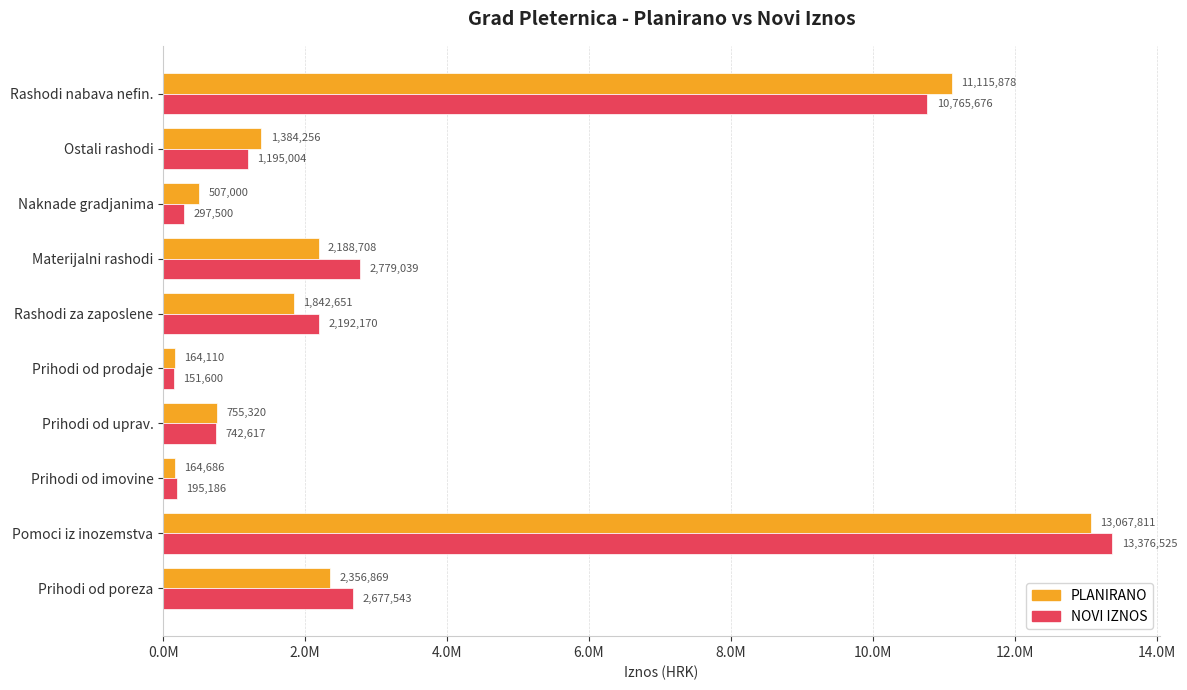

Reading right to left, list all the values displayed in this chart.

PLANIRANO: 11115877.8	1384255.7	507000.0	2188708.4	1842650.8	164110.0	755320.0	164686.0	13067811.1	2356869.0
NOVI IZNOS: 10765676.4	1195003.5	297500.0	2779038.5	2192170.0	151600.0	742617.2	195186.4	13376525.3	2677543.4